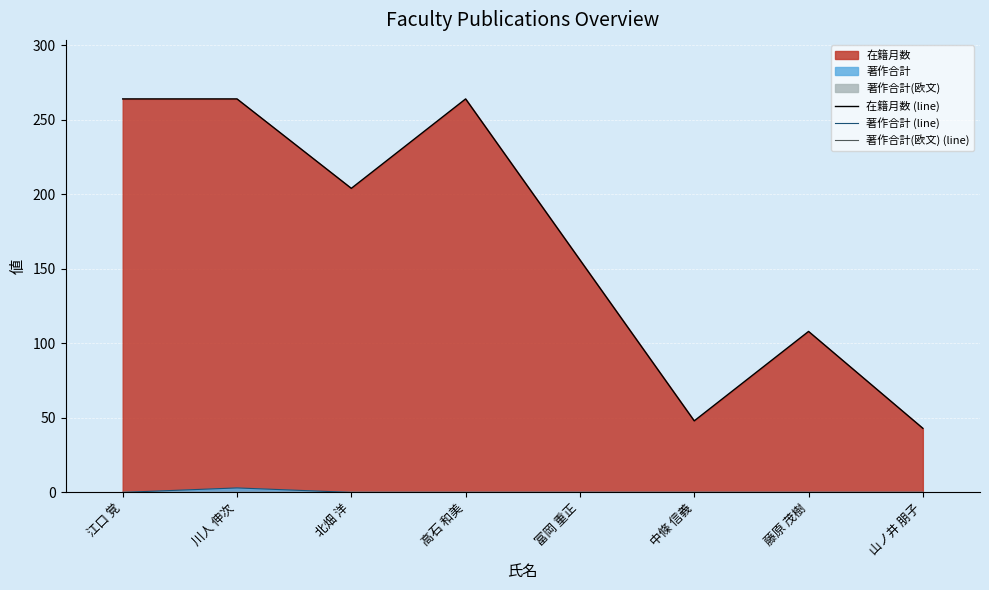

Is it true that 在籍月数 (line) equals 43 at 山ノ井 朋子?

True